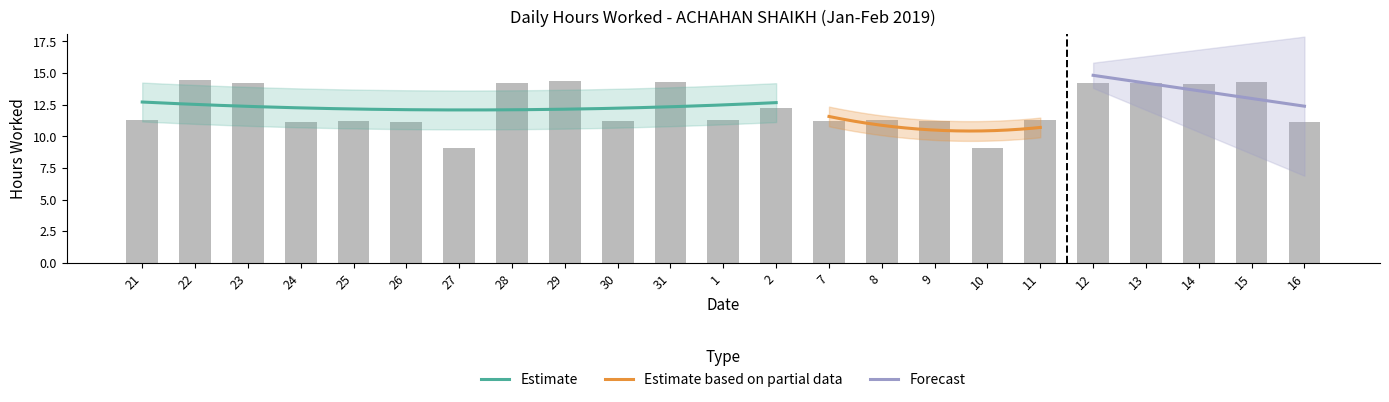

What is the value of the 14th bar from the left?

11.2